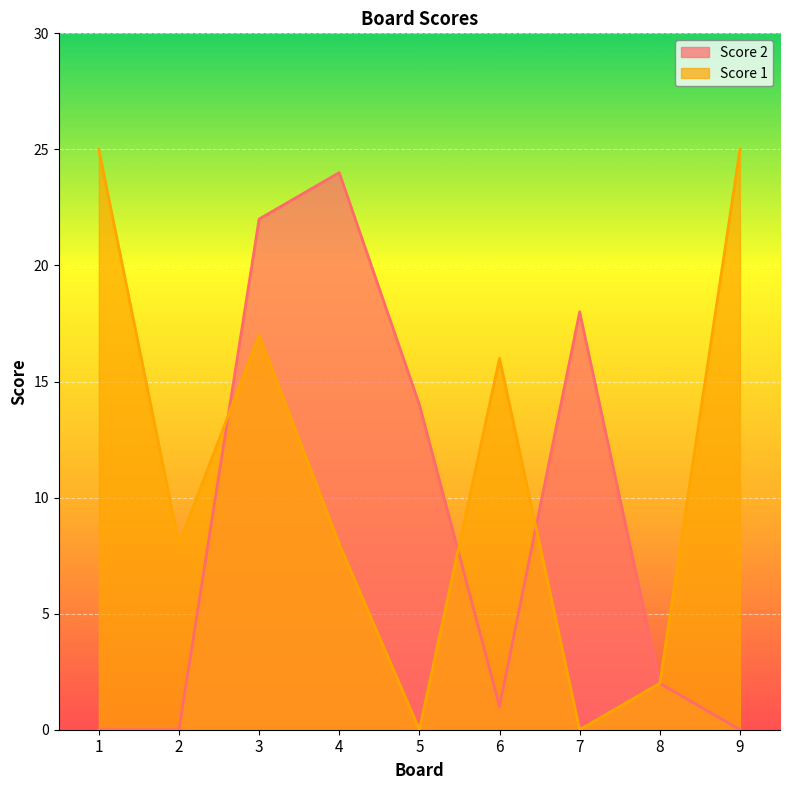

At how many categories does at least one series exceed 8?

7